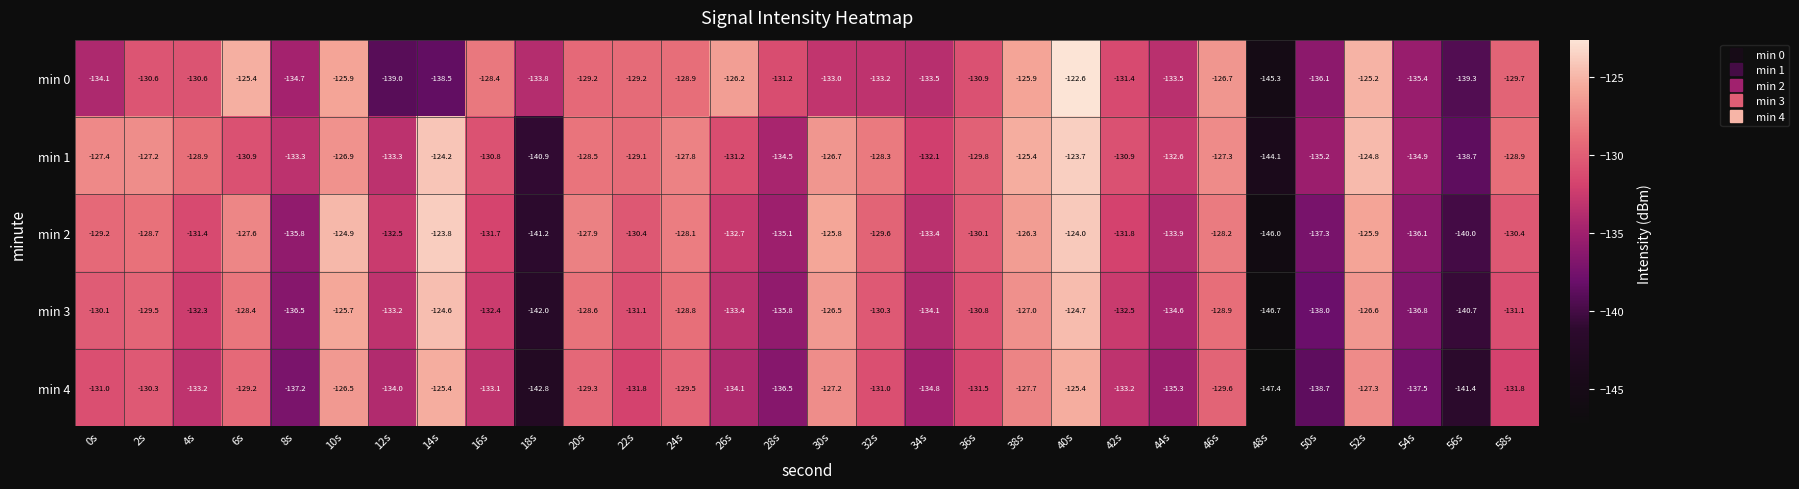

Where is min 2 nearest to the value -134?

44s